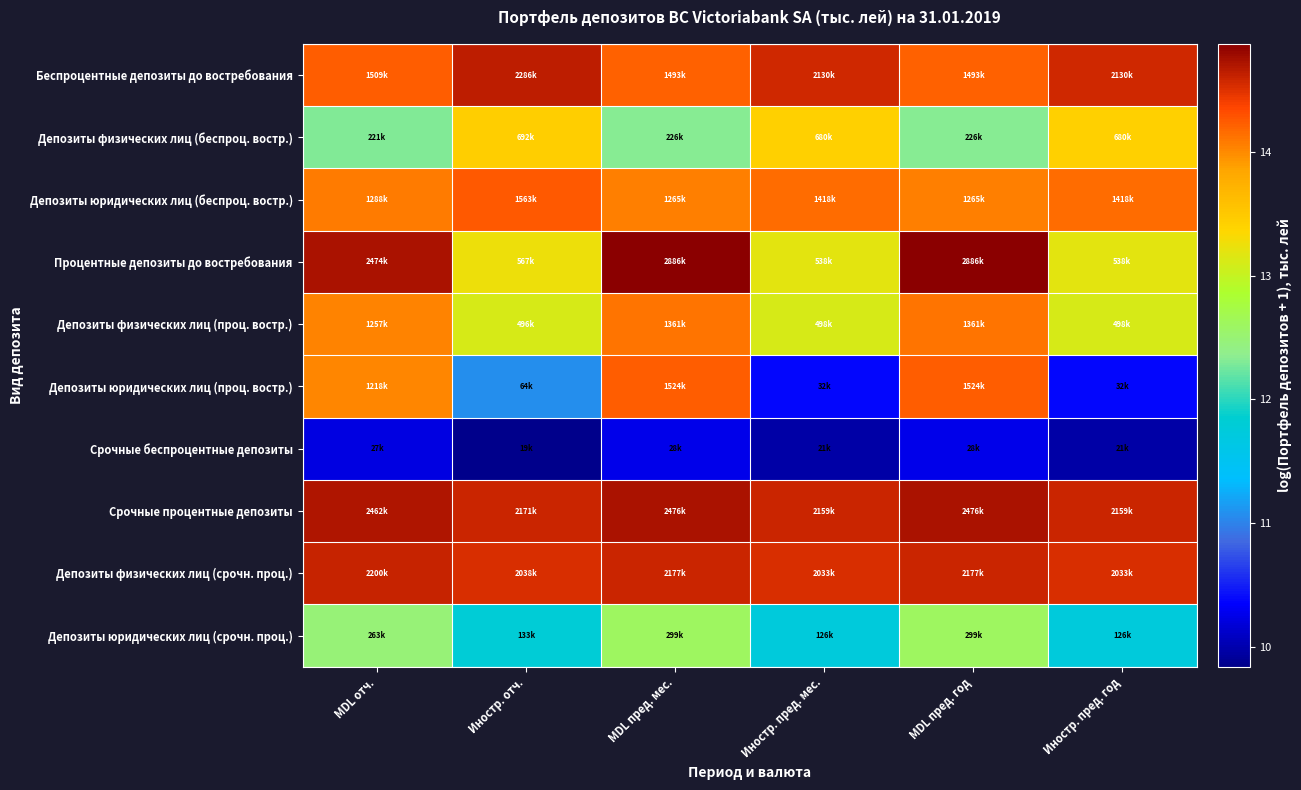

Which has a higher value, Иностр. пред. мес. or MDL пред. мес.?

Иностр. пред. мес.